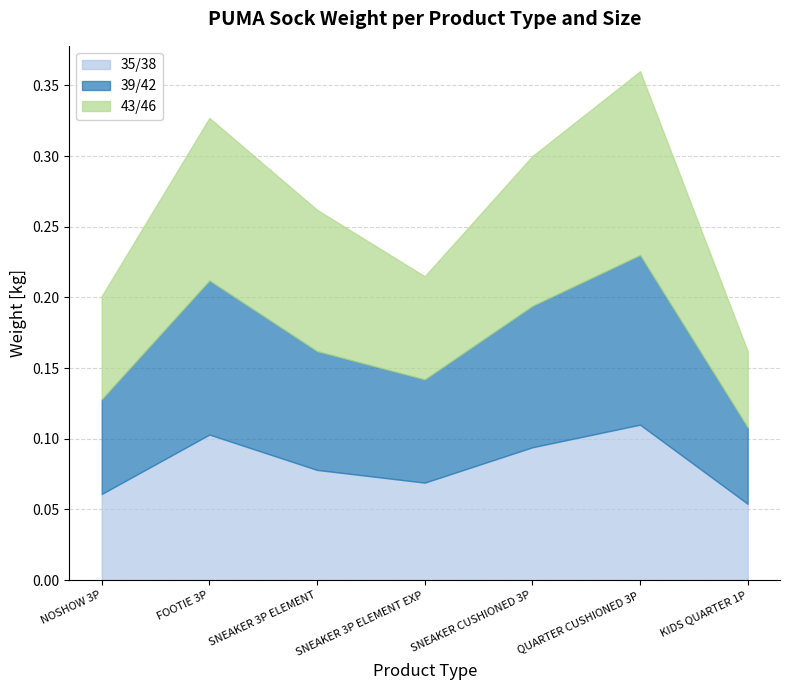

In 39/42, how many points are lower than both neighbors (excluding endpoints)?

1